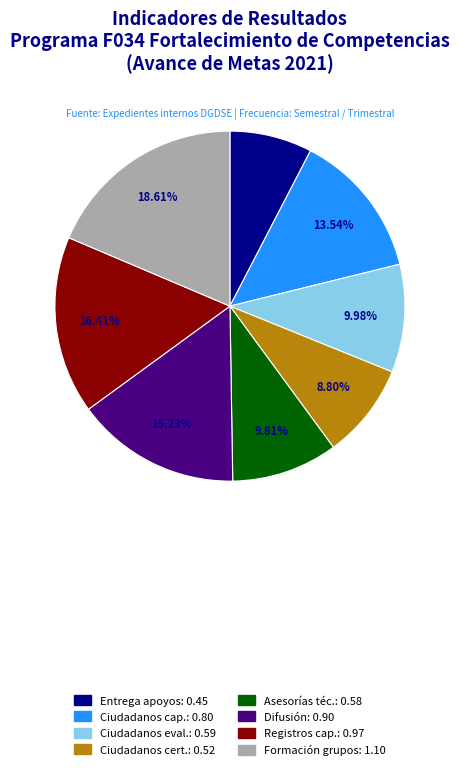

To the nearest percent, what is the difference between the largest and smallest slice percentages?

11%